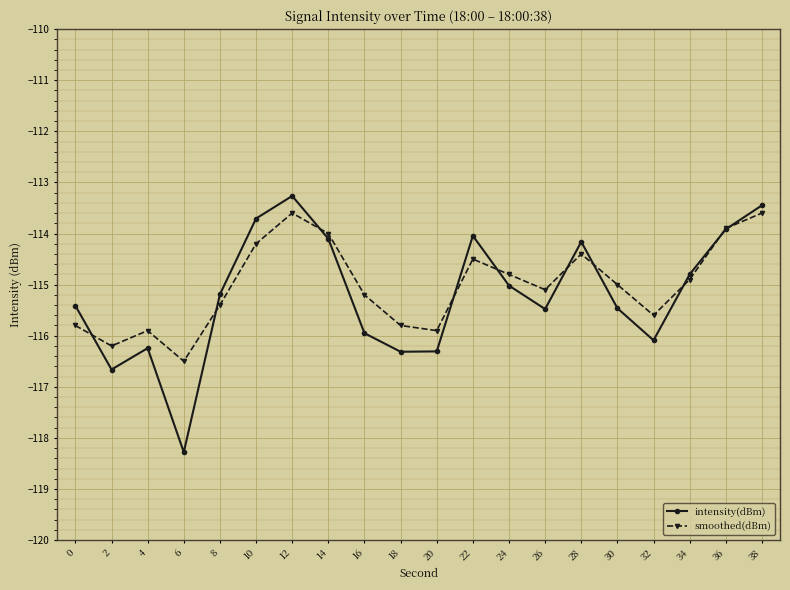

At which category does intensity(dBm) reach its first local valley?

2